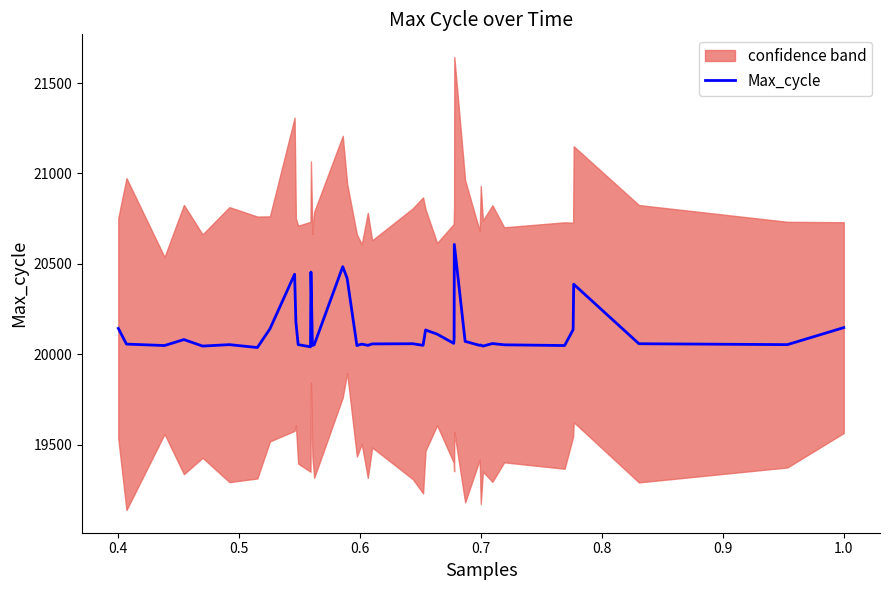

What is the maximum value for Max_cycle?

20608